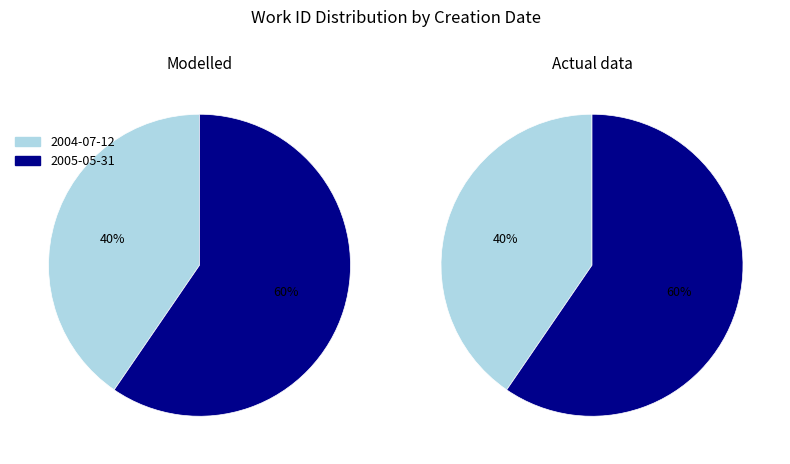

What is the ratio of the value at 2004-07-12 to the value at 2005-05-31?

0.7